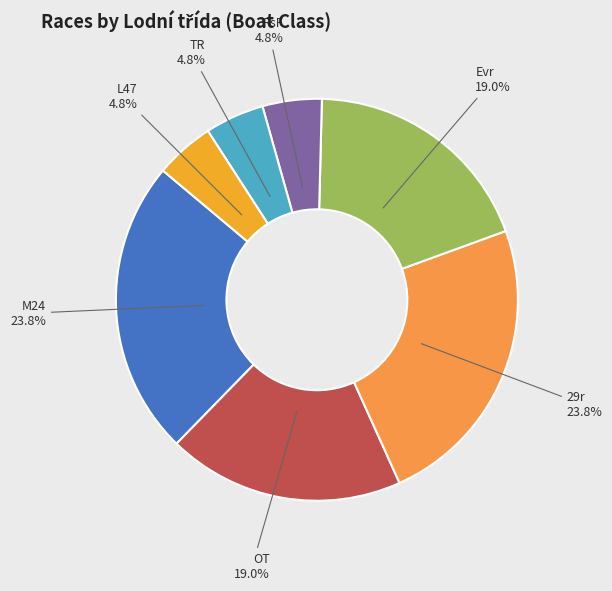

What is the smallest slice in the pie chart?

RsF